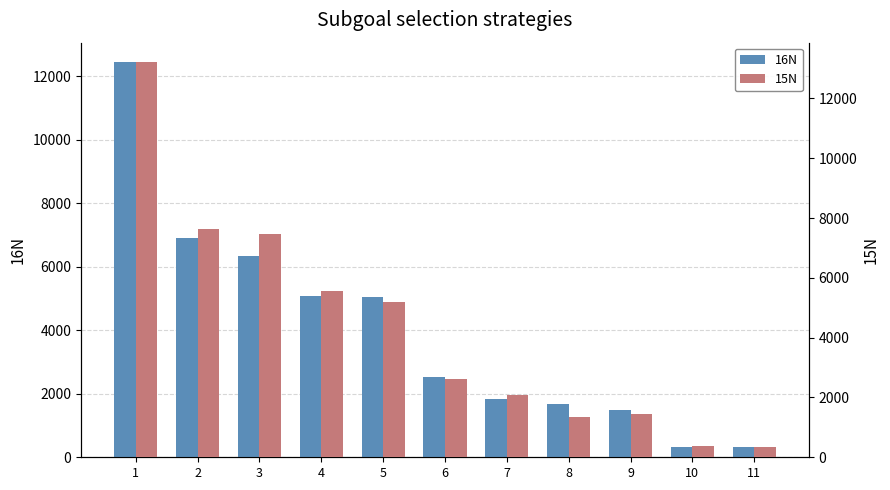

List the series in order of their peak value, highest first.

15N, 16N